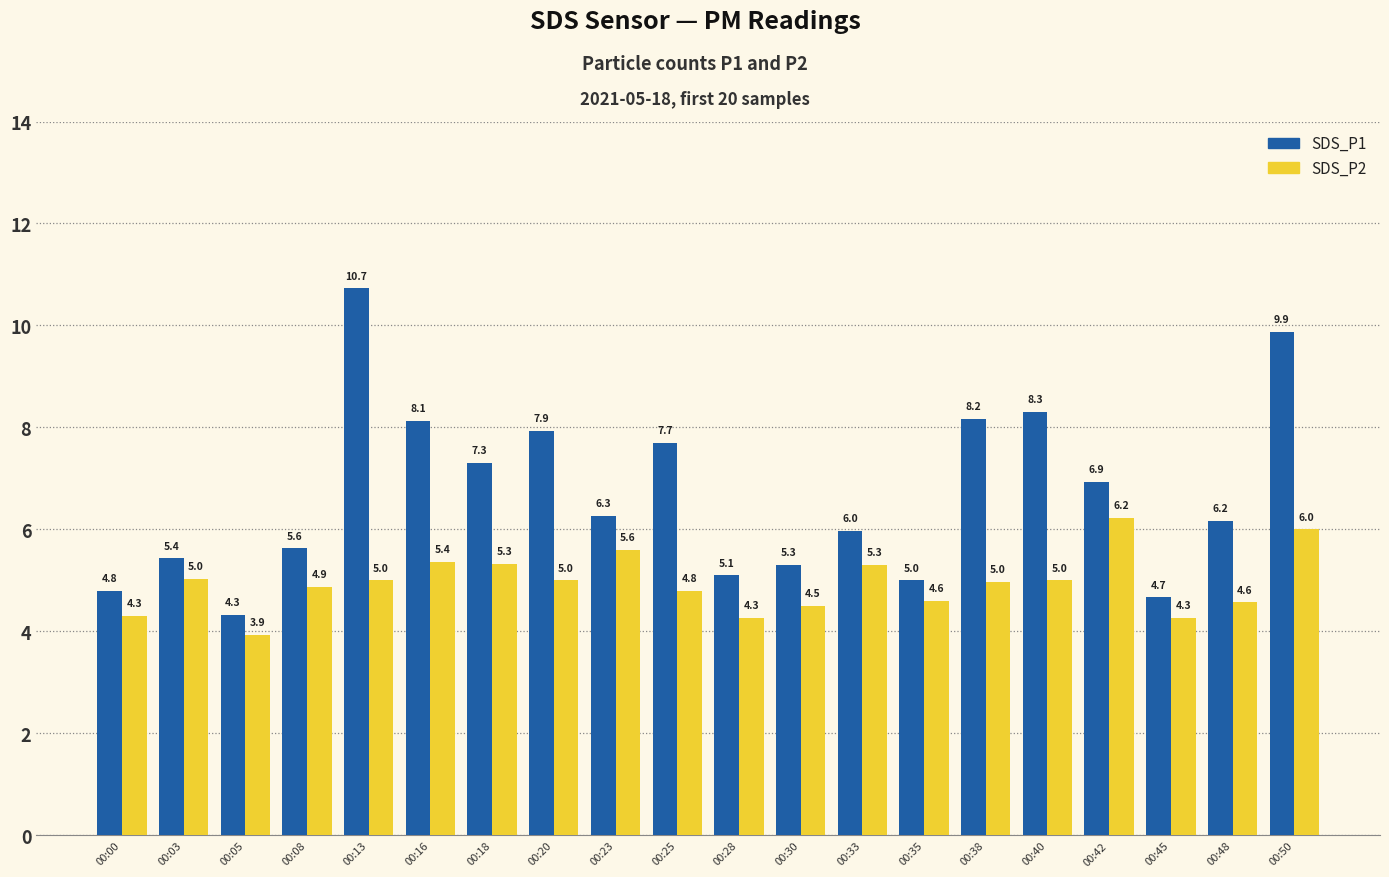

At which category is the sum across all series the highest?

00:50